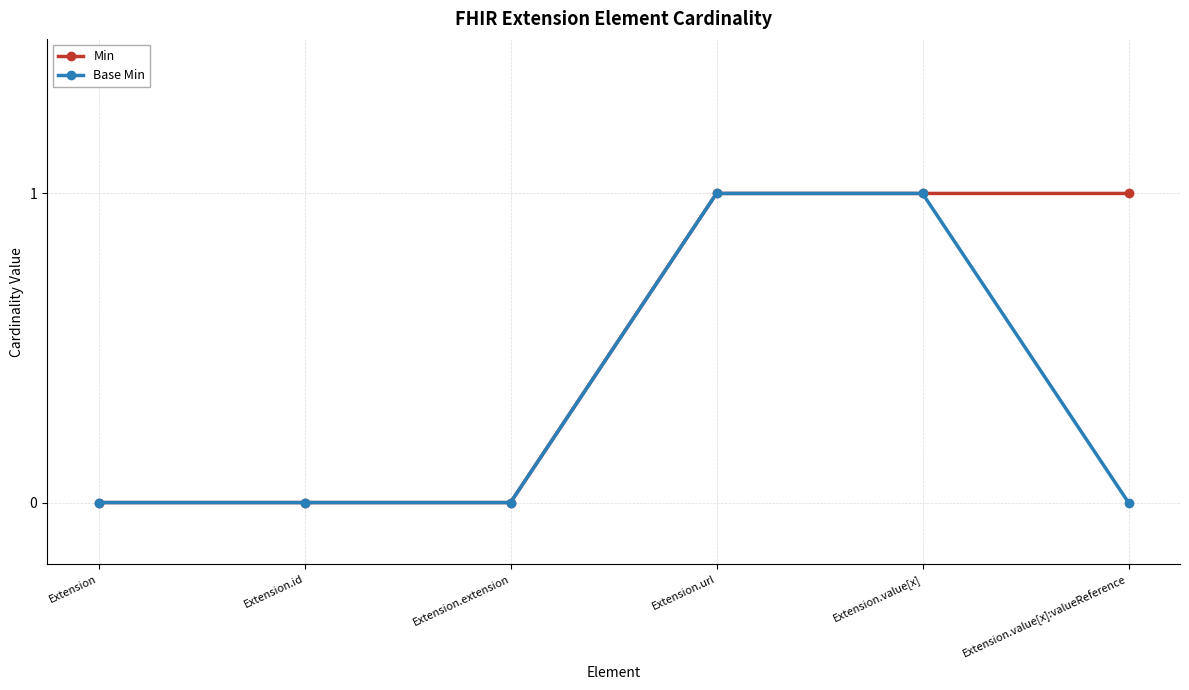

True or false: Min has a value of 0 at Extension.value[x].

False